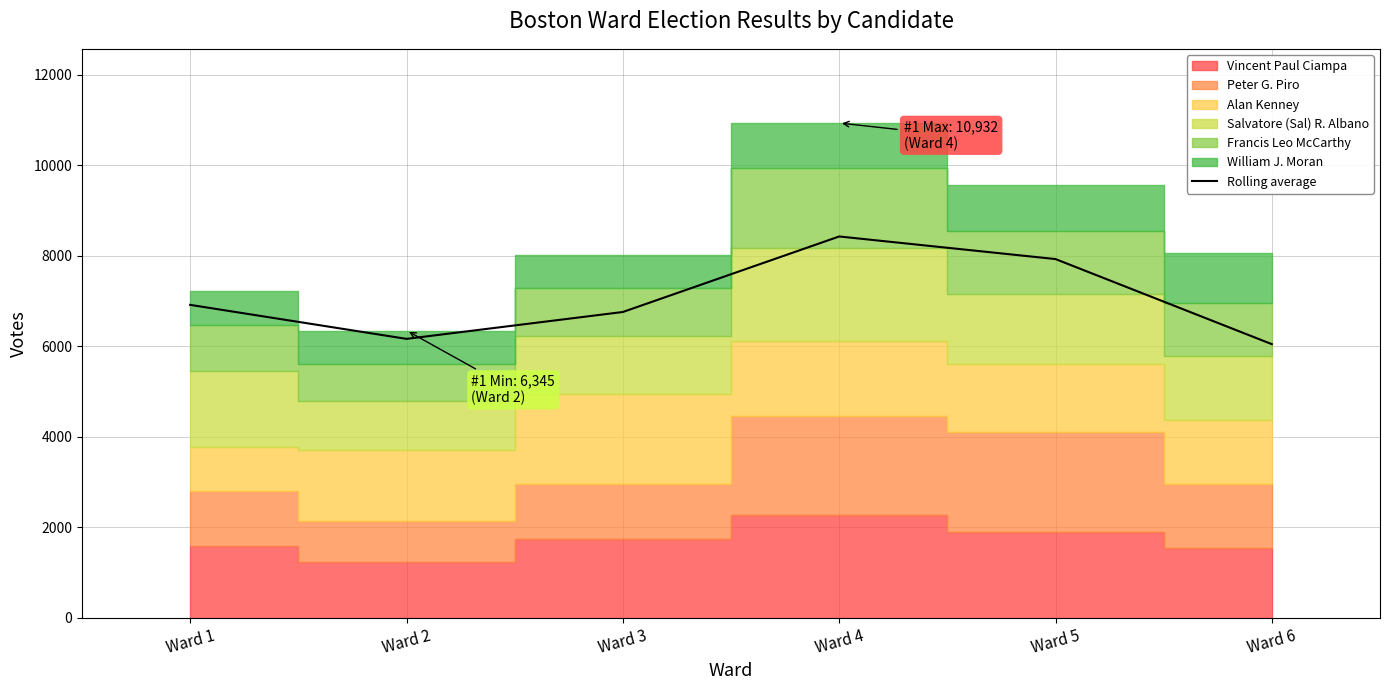

What is the change in value from Ward 2 to Ward 3?

+594.0